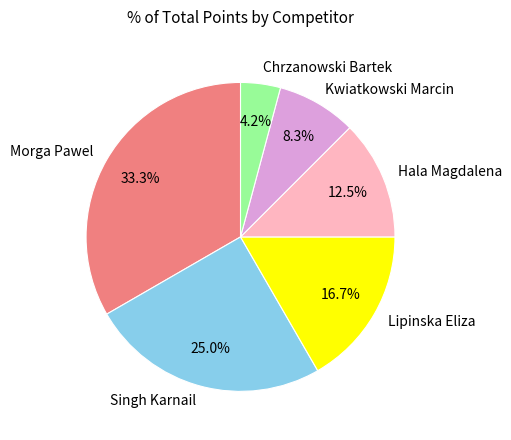

Count the number of slices in the pie.

6